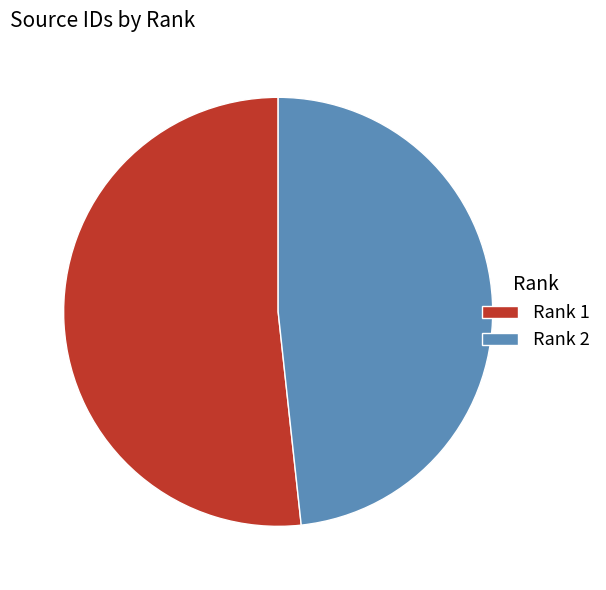

What is the ratio of the value at Rank 1 to the value at Rank 2?

1.1